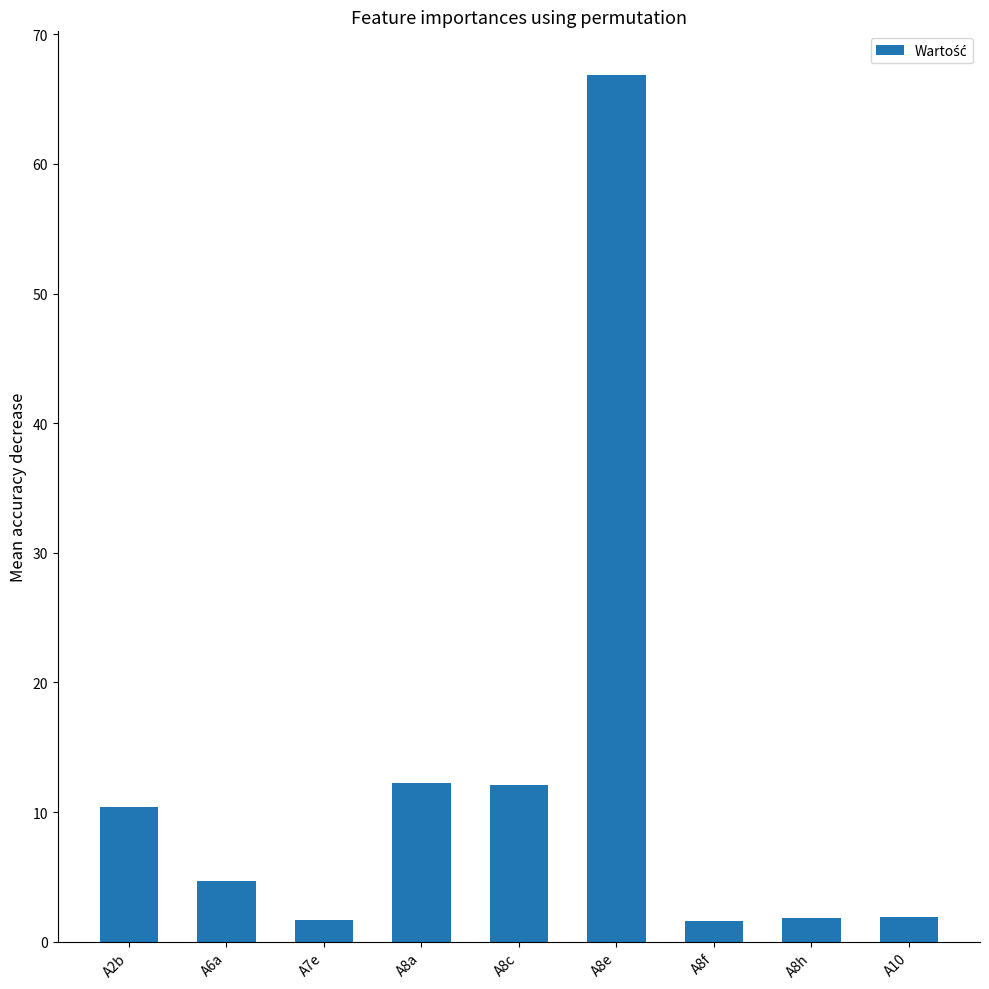

What is the label of the 3rd bar from the right?

A8f